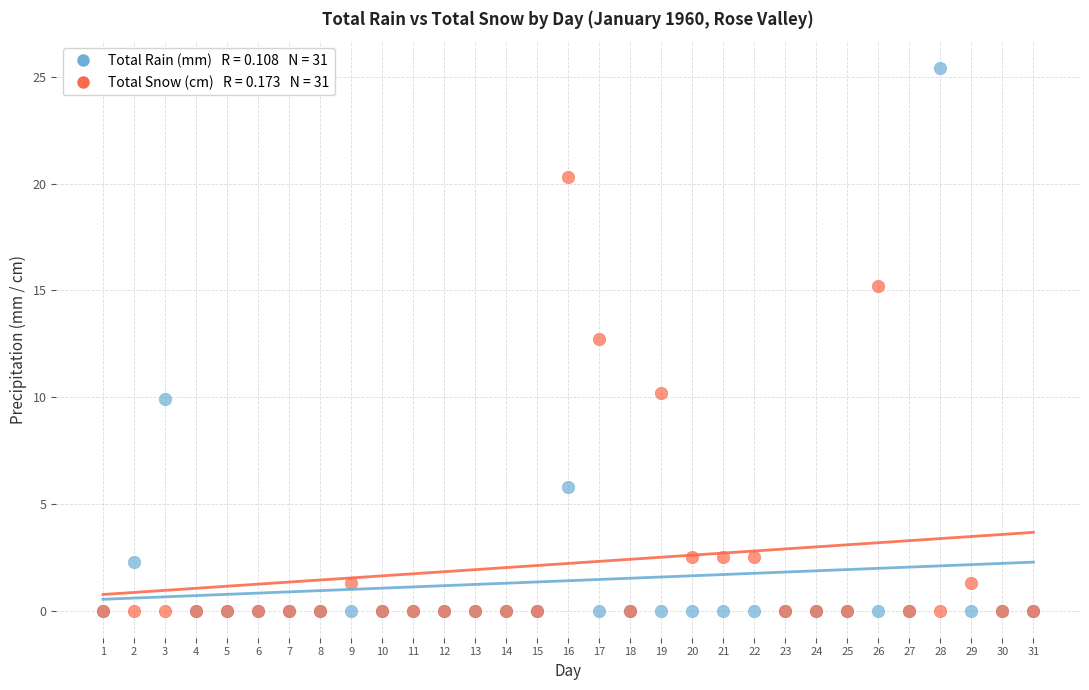

Across all series, what Y value is closest to 12?

12.7